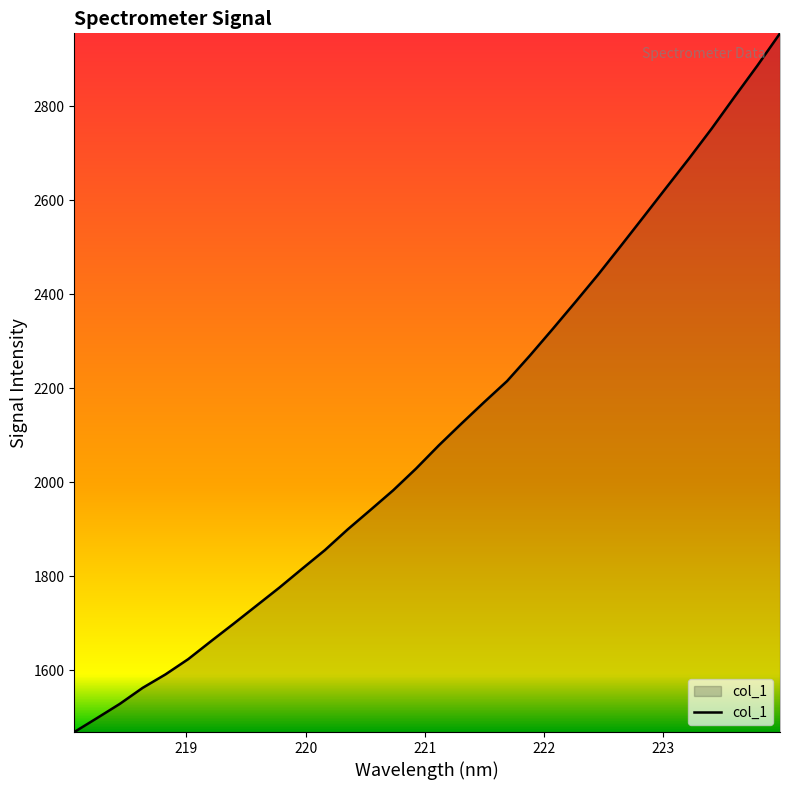

What is the difference between the maximum and minimum values?

1486.4